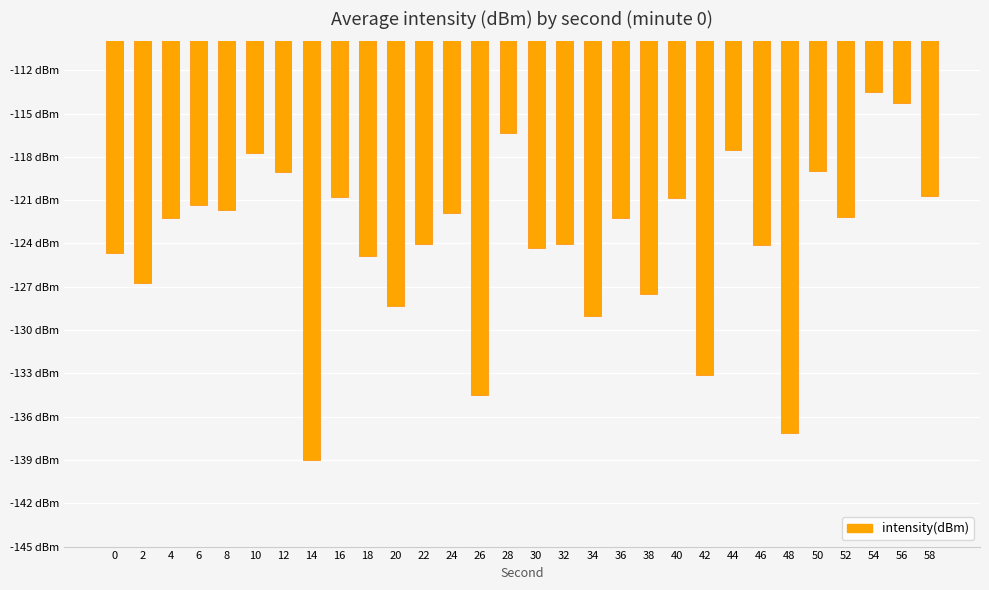

Does the chart contain any negative values?

Yes